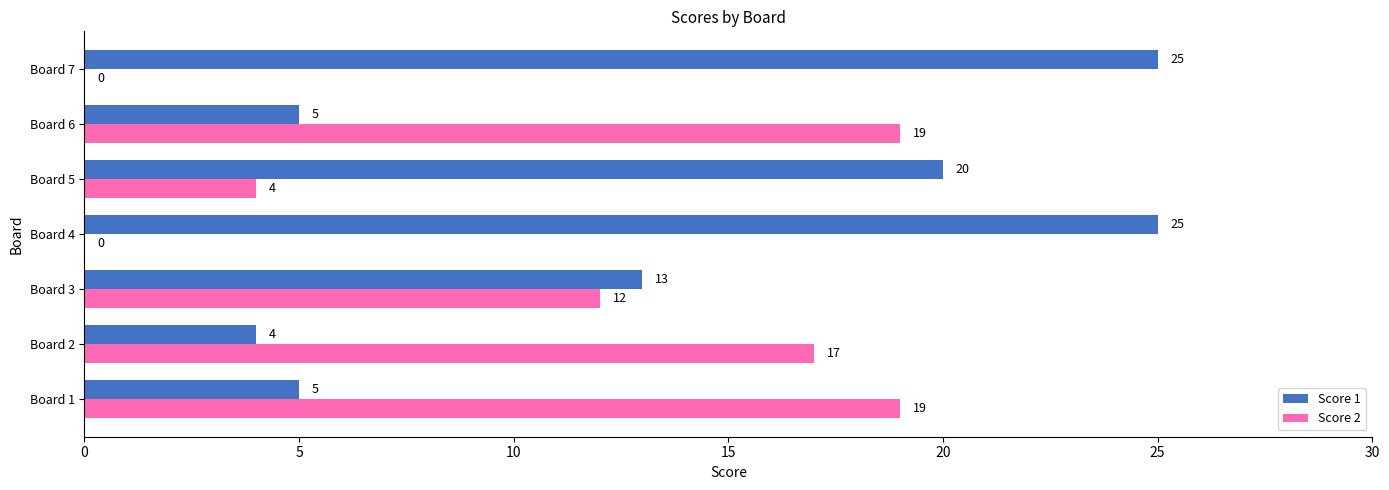

Which series has the largest total across all categories?

Score 1